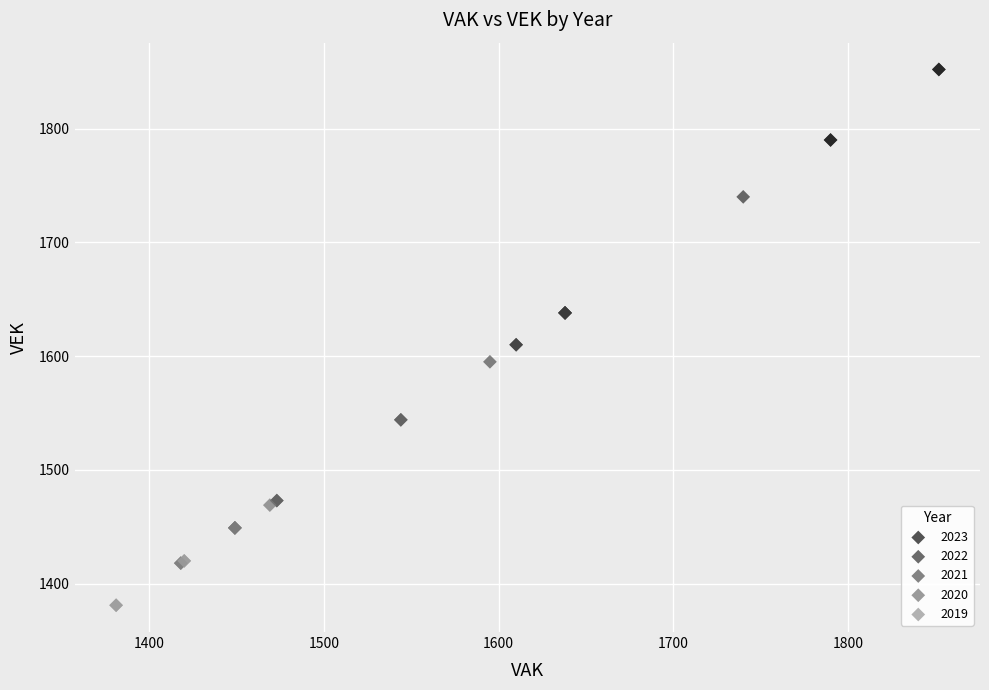

Which series reaches the minimum Y coordinate?

2019